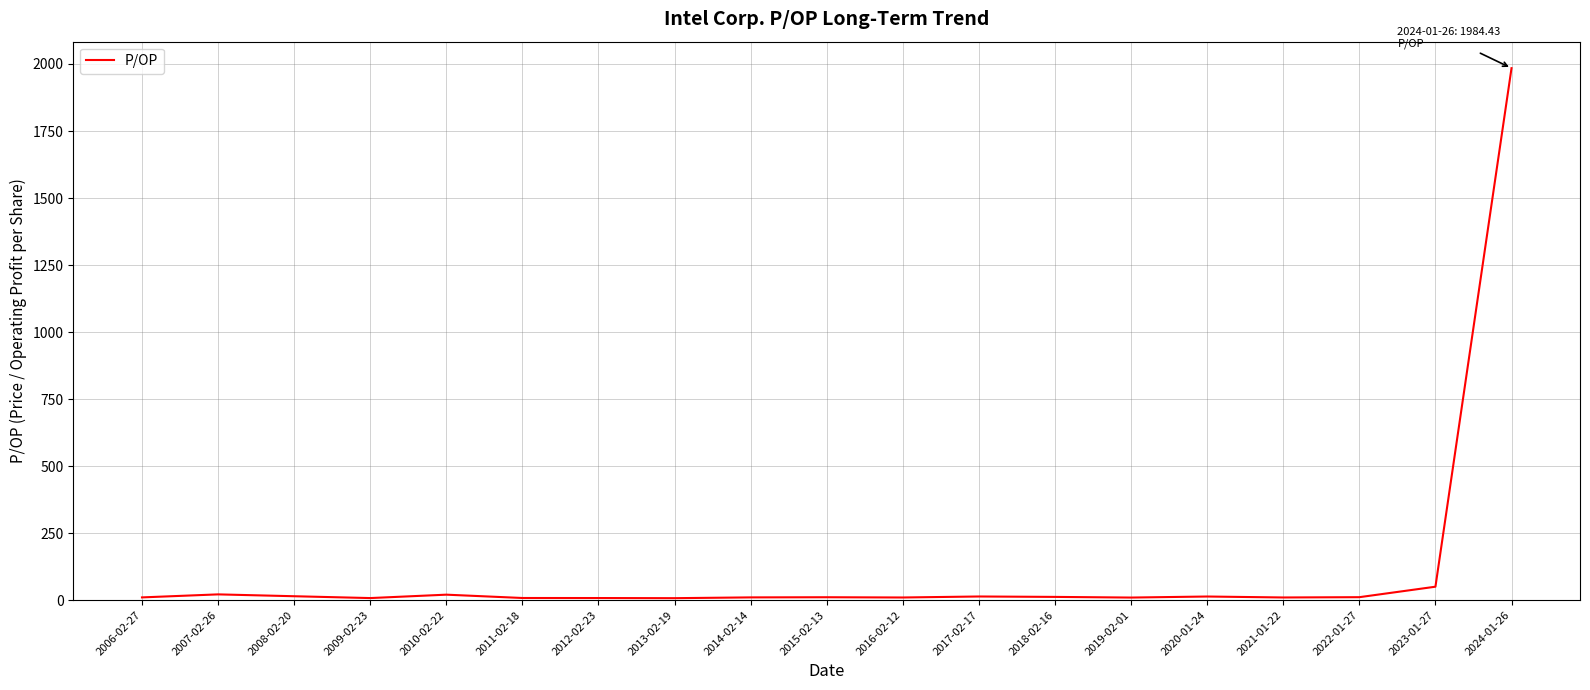

What position from the right is 2011-02-18?

14